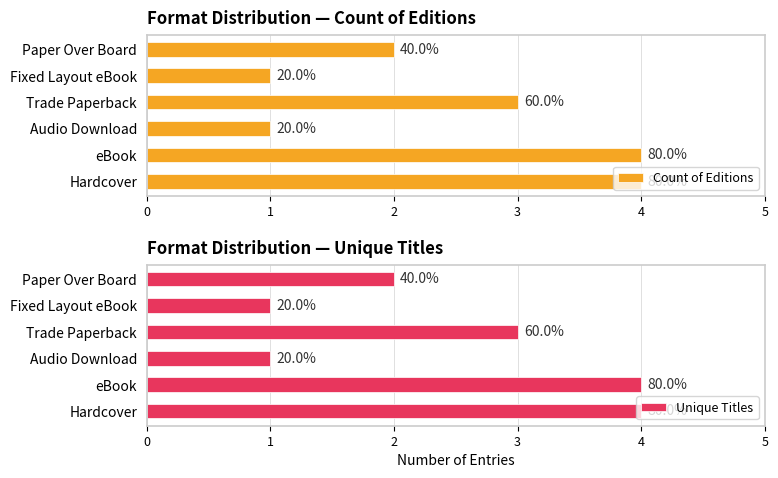

What is the difference between the Unique Titles values at Hardcover and Trade Paperback?

1